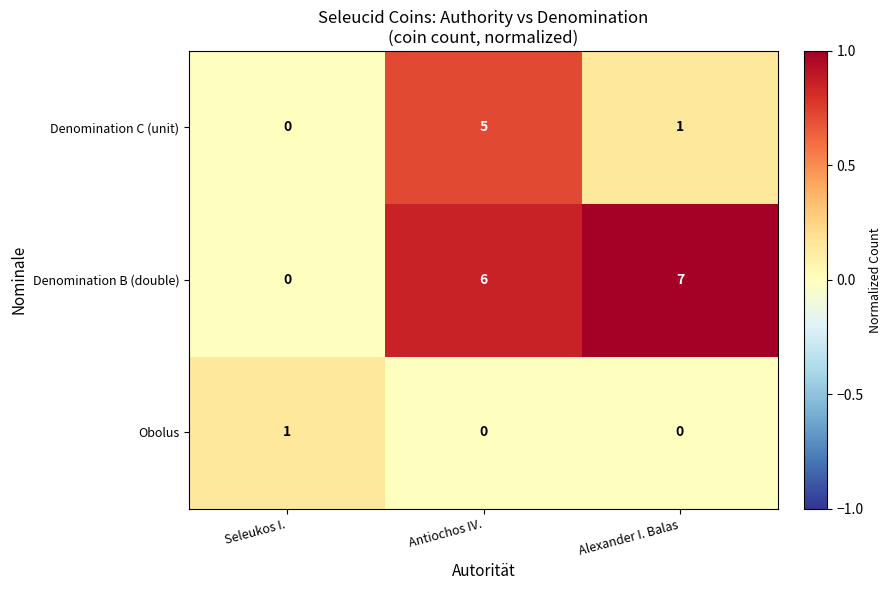

Reading right to left, list all the values displayed in this chart.

Denomination C (unit): 1	5	0
Denomination B (double): 7	6	0
Obolus: 0	0	1